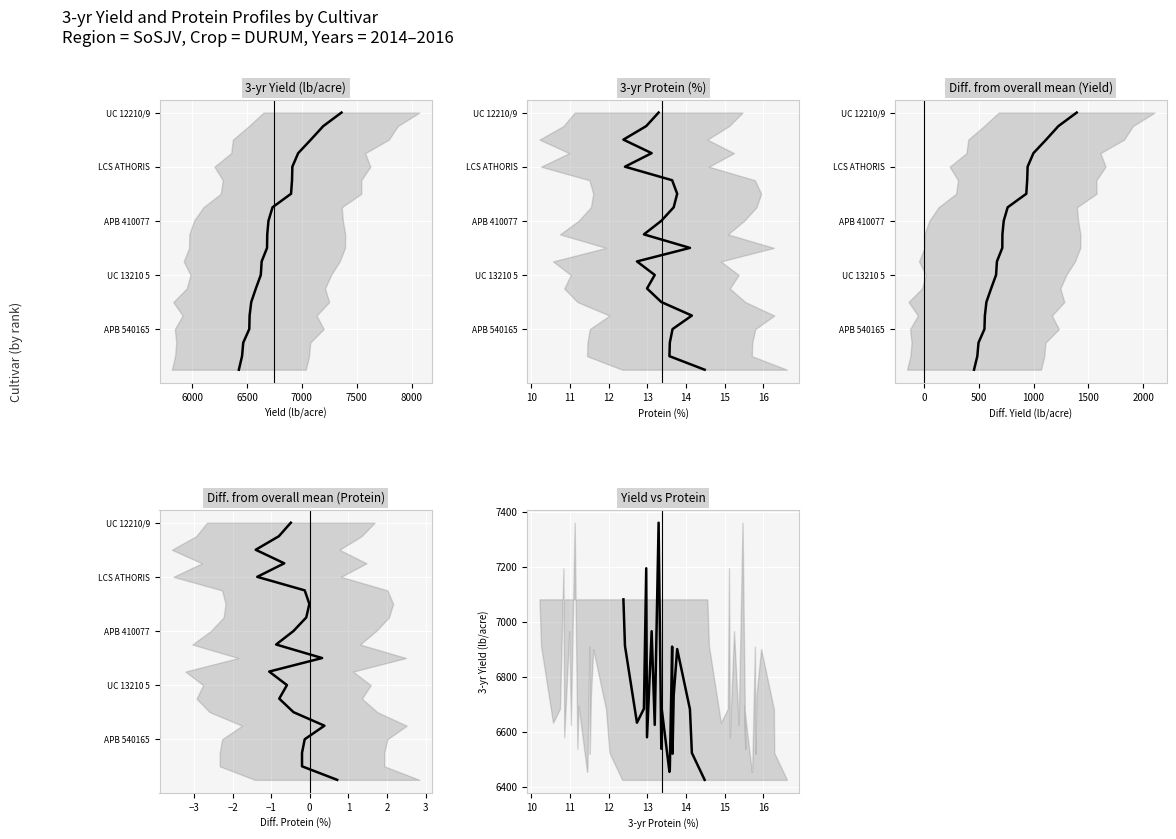

Which series has the largest total across all categories?

Yield vs Protein